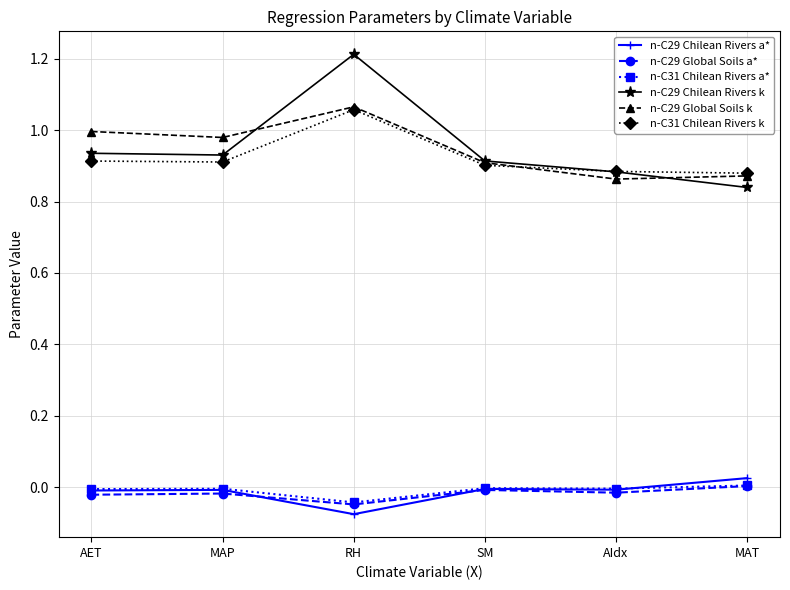

Count the number of data series in this chart.

6